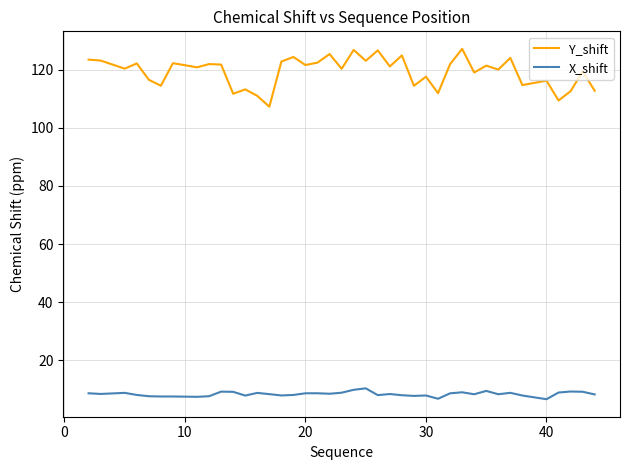

What is the smallest value displayed?

6.6